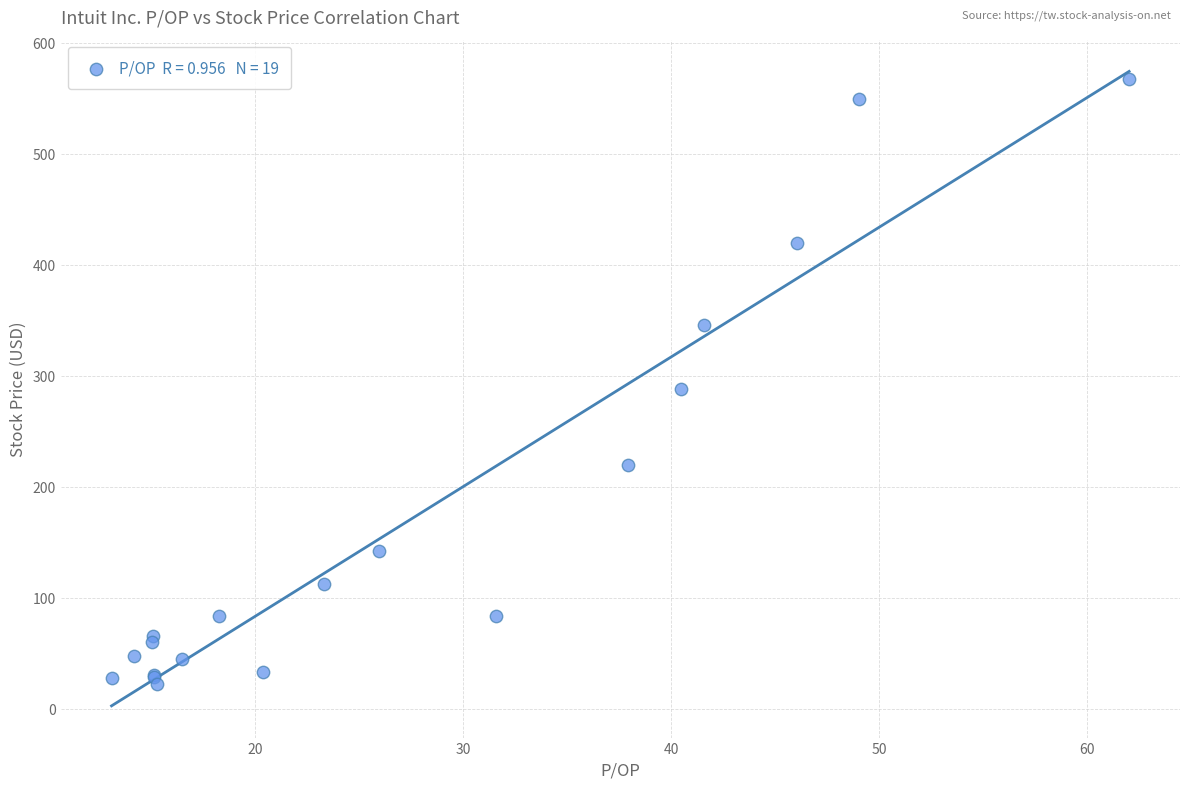

What Y value in the scatter plot is closest to 295?

288.4